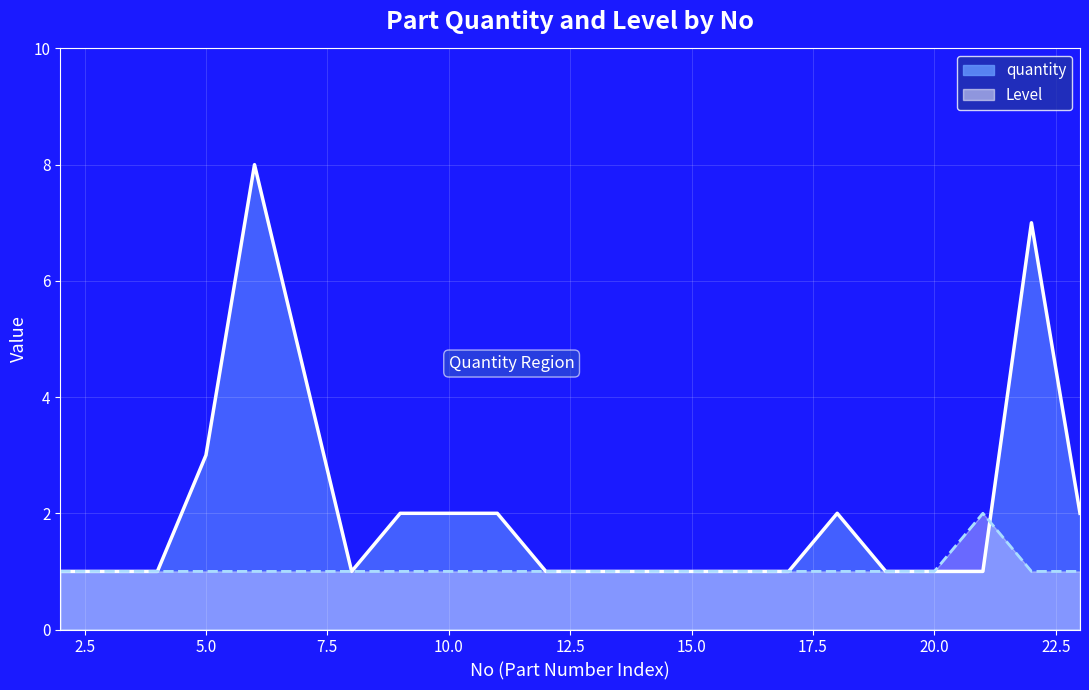

How many times do Level and quantity cross each other?

1